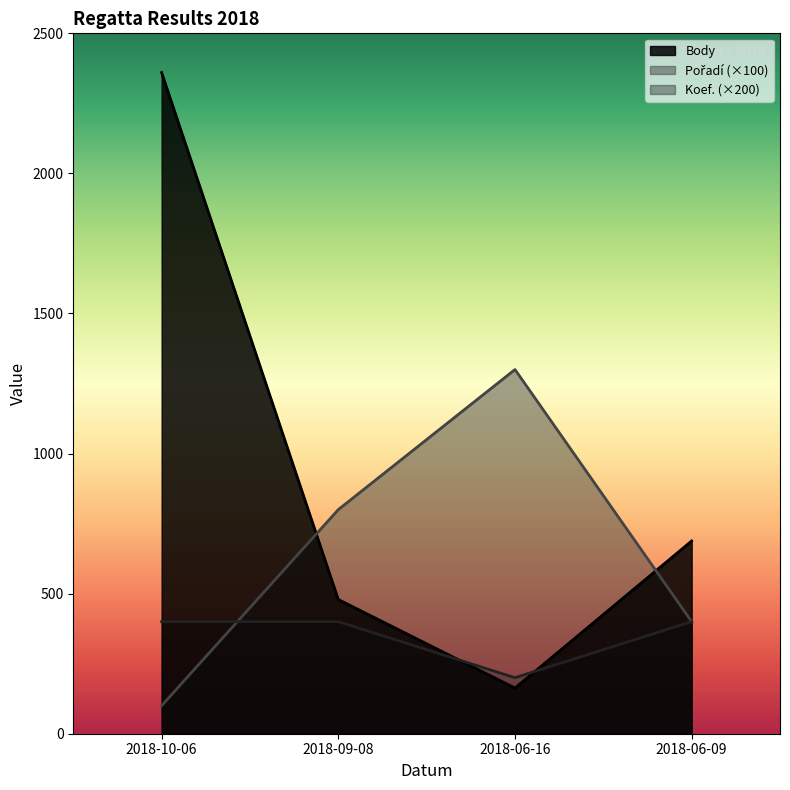

At which label does Pořadí first exceed 800?

2018-06-16